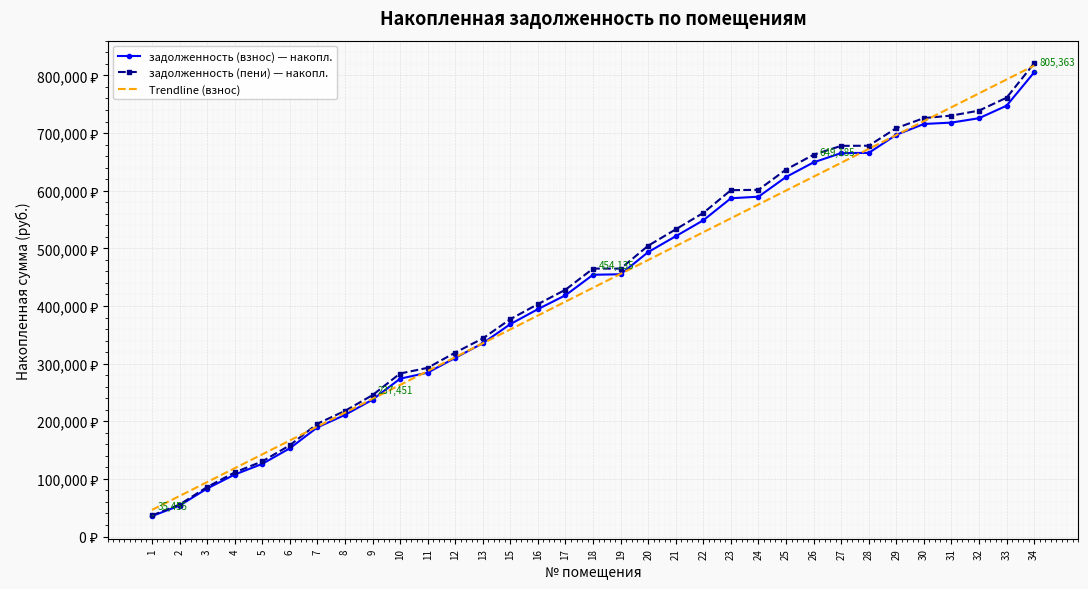

Which series has the largest range (max minus min)?

задолженность (пени) — накопл.